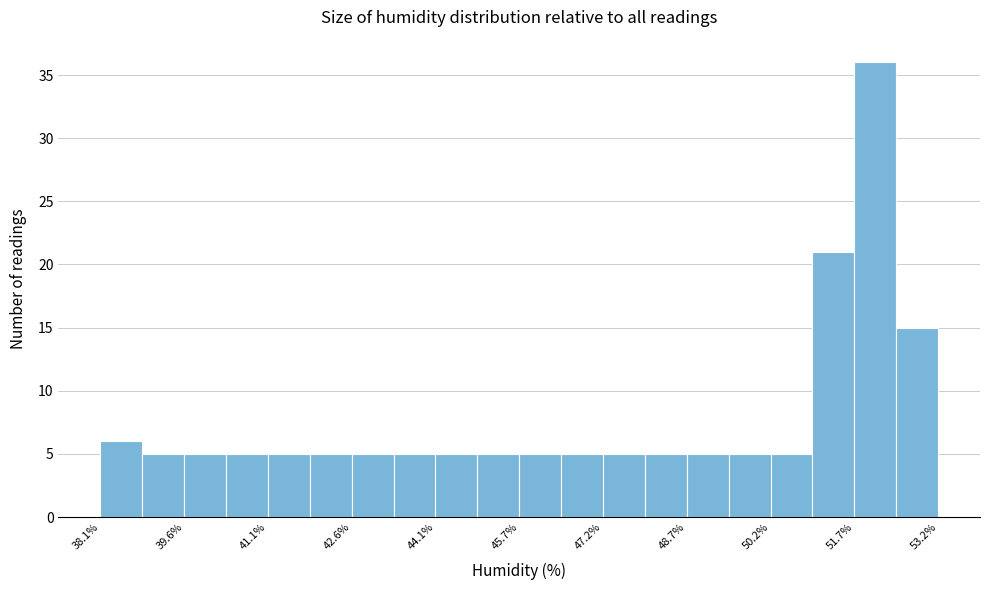

Around what value on the x-axis is the tallest bar? Give the approximate position of its centre, as read against the axis.

52.0